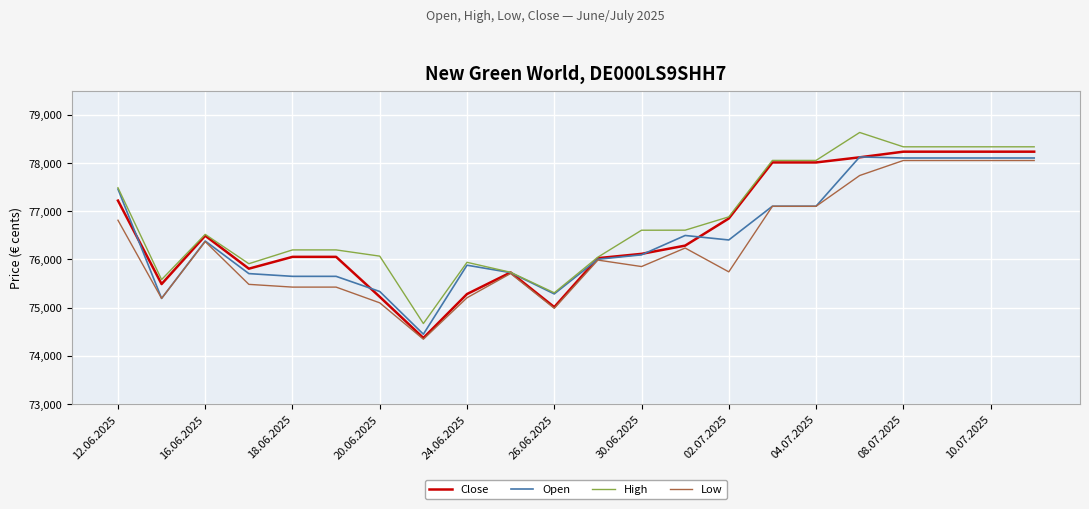

What is the maximum value for Close?

78234